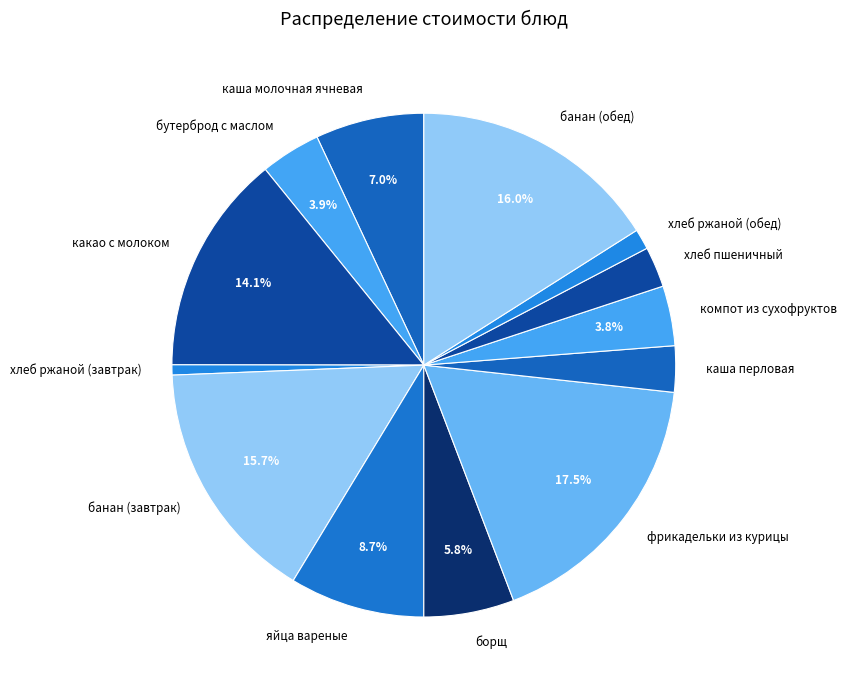

What portion of the pie excludes фрикадельки из курицы?

82.5%